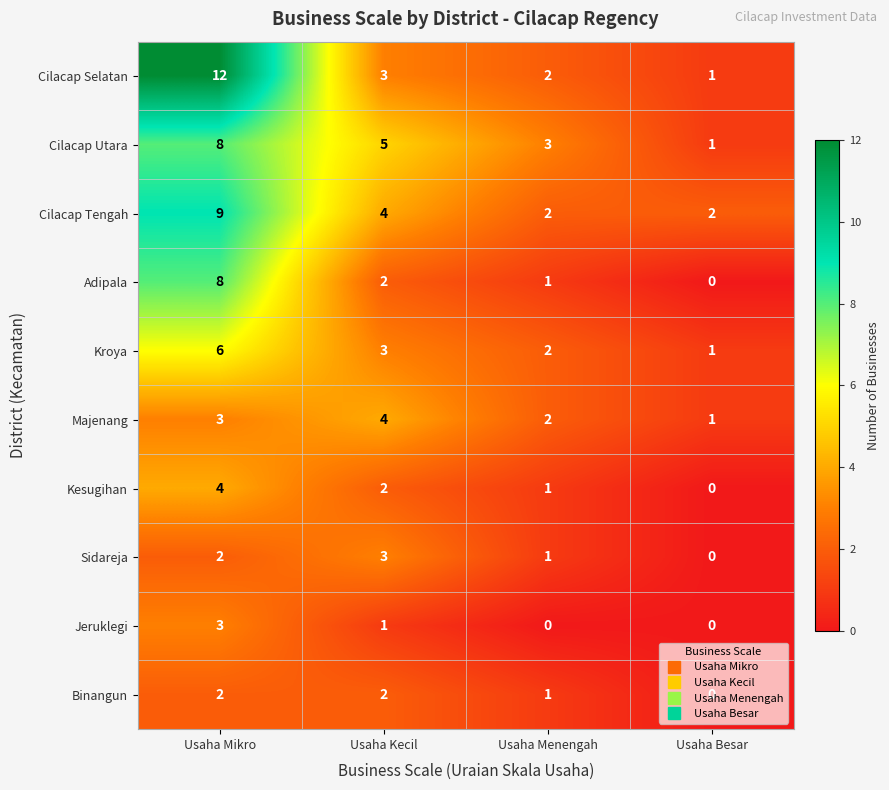

The value of Binangun at Usaha Mikro is 2. True or false?

True